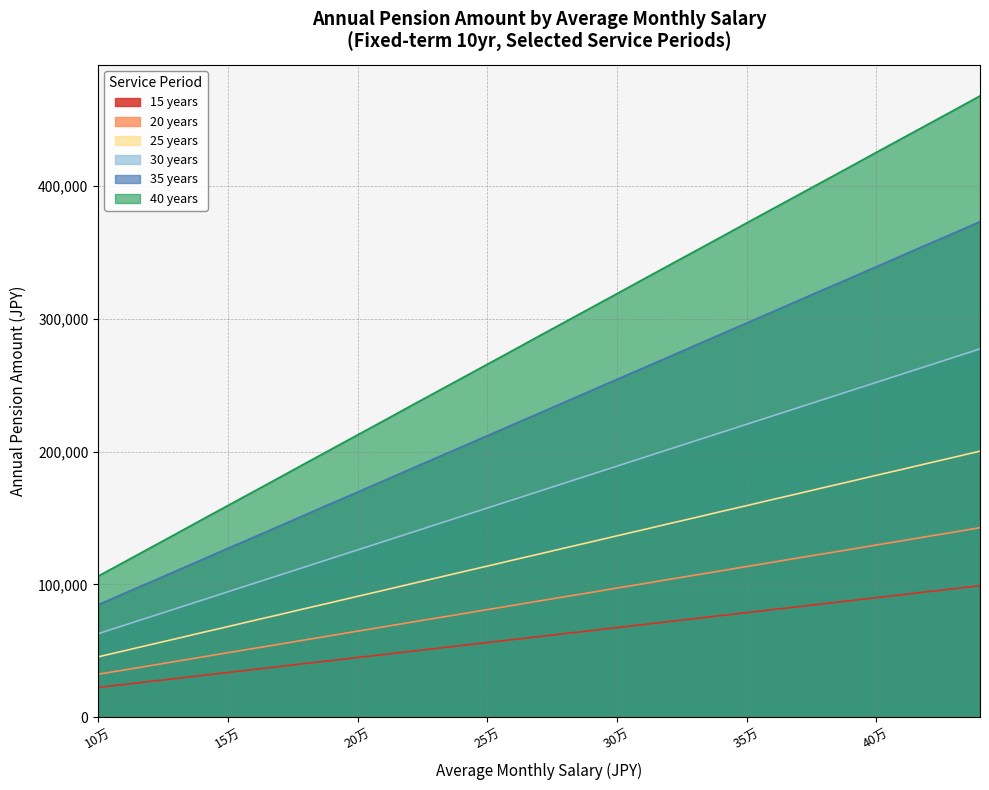

Count the number of data series in this chart.

6